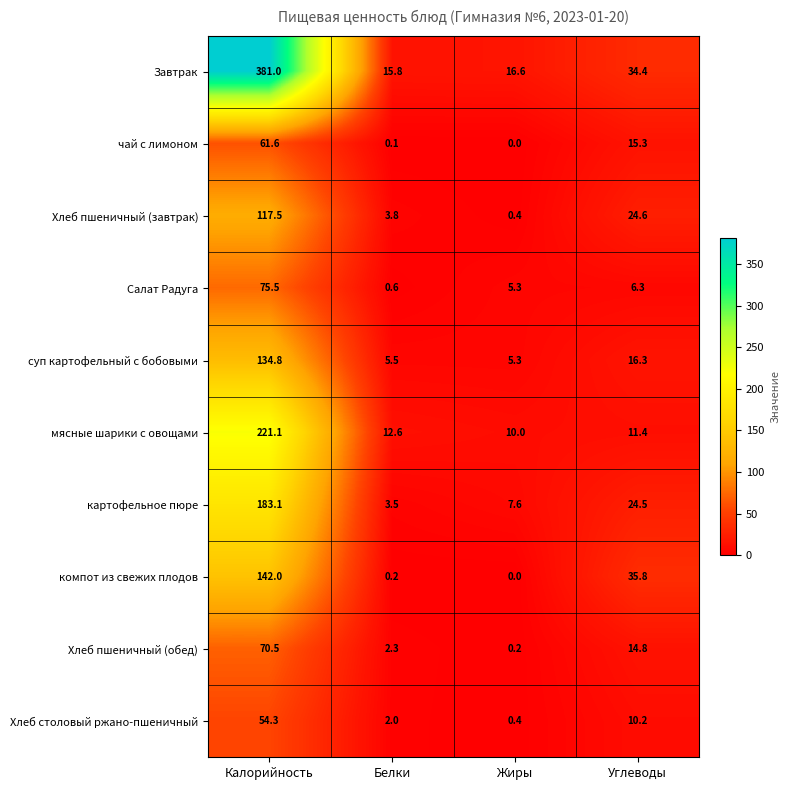

What value does the чай с лимоном series have at Углеводы?

15.3